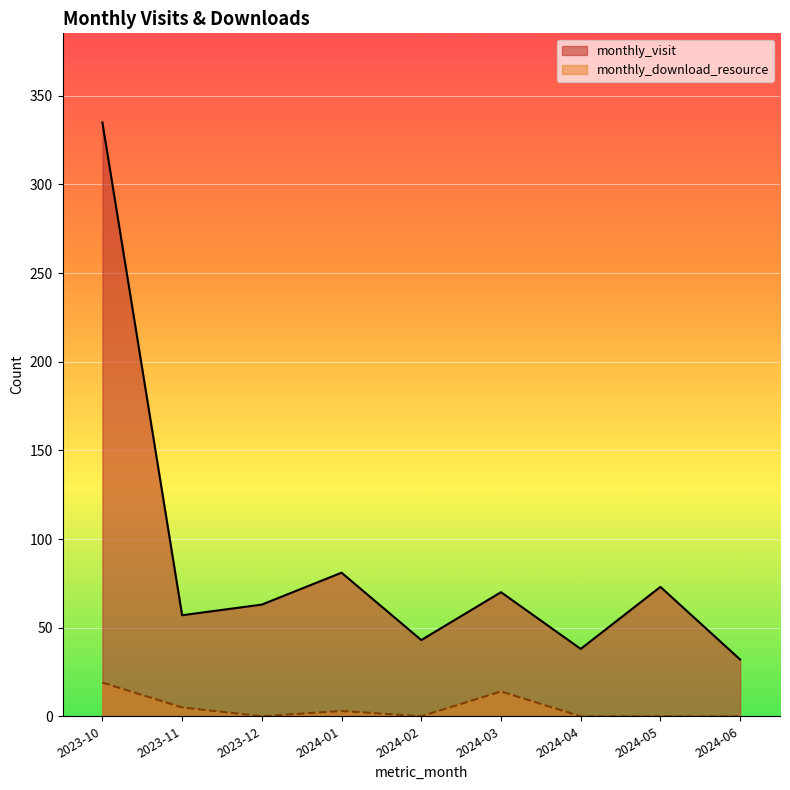

At which category is the sum across all series the highest?

2023-10